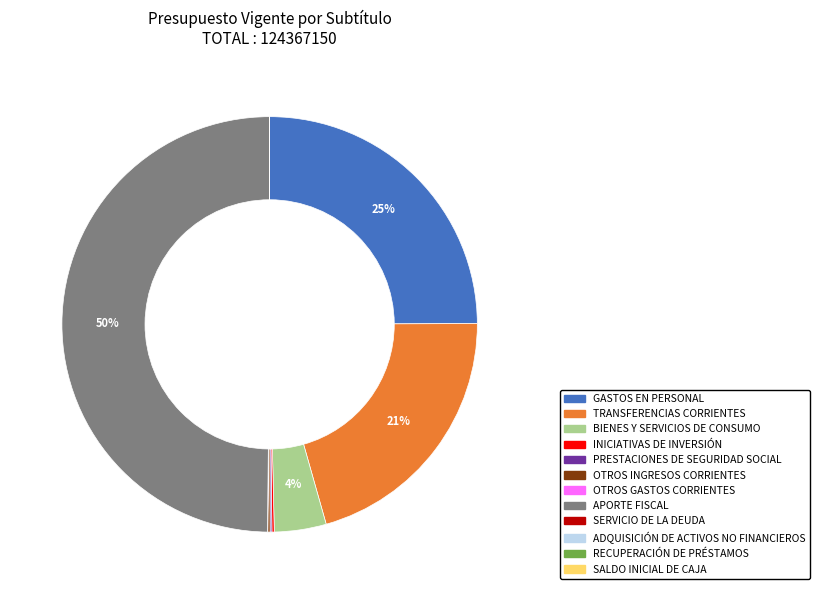

Is GASTOS EN PERSONAL the majority of the pie?

No